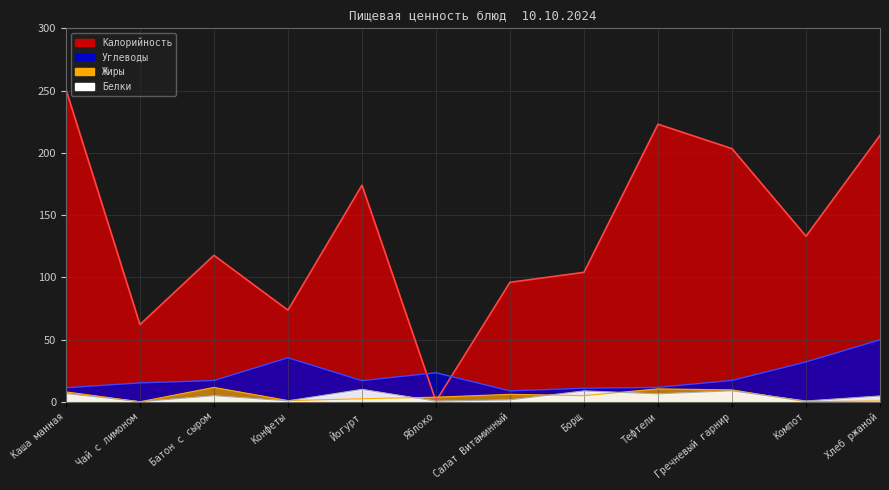

The value of Калорийность at Каша манная is 251.0. True or false?

True